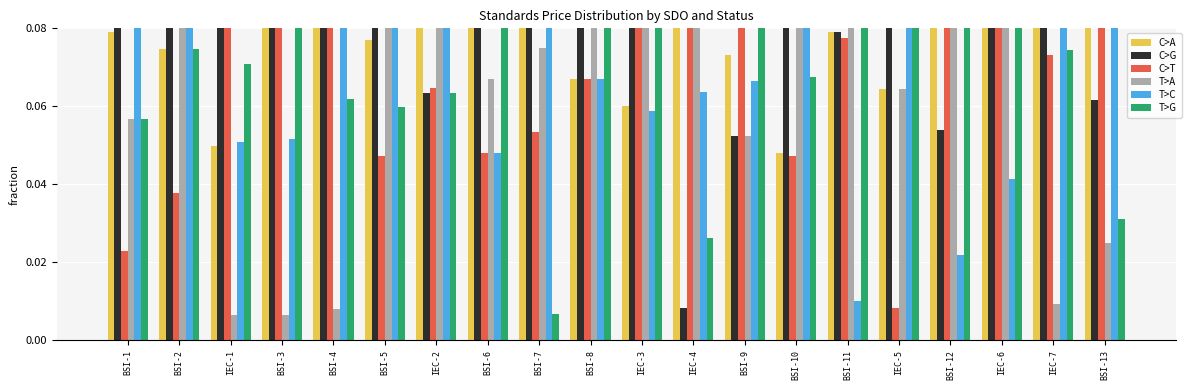

What value does the C>T series have at BSI-3?

0.2